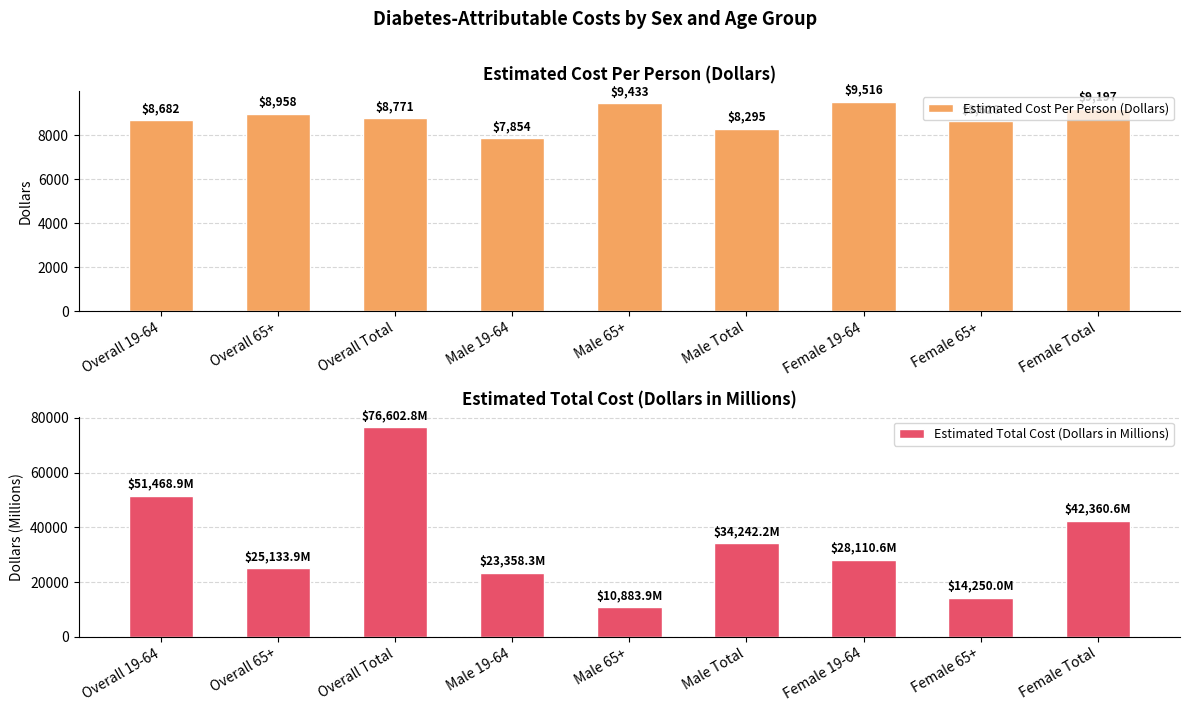

What is the minimum value for Estimated Total Cost (Dollars in Millions)?

10883.9